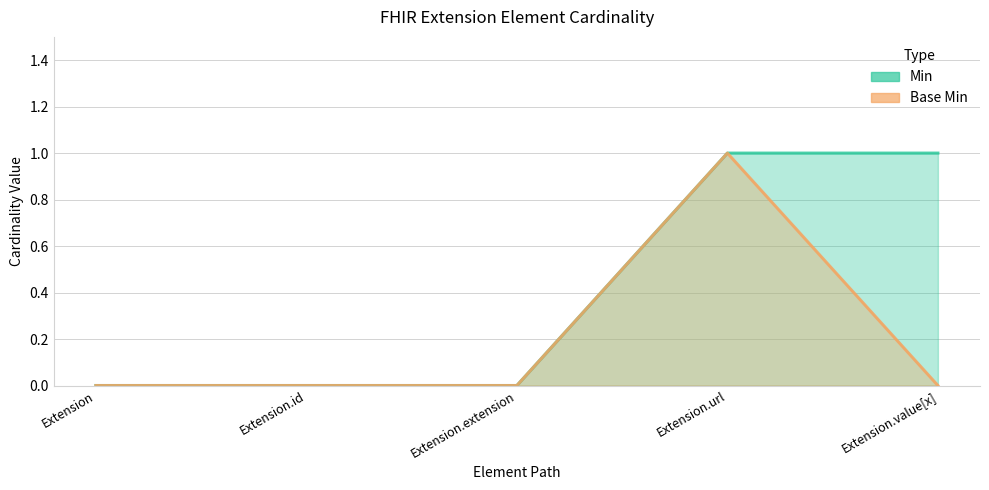

Count the Base Min values in the range 0 to 1.

5